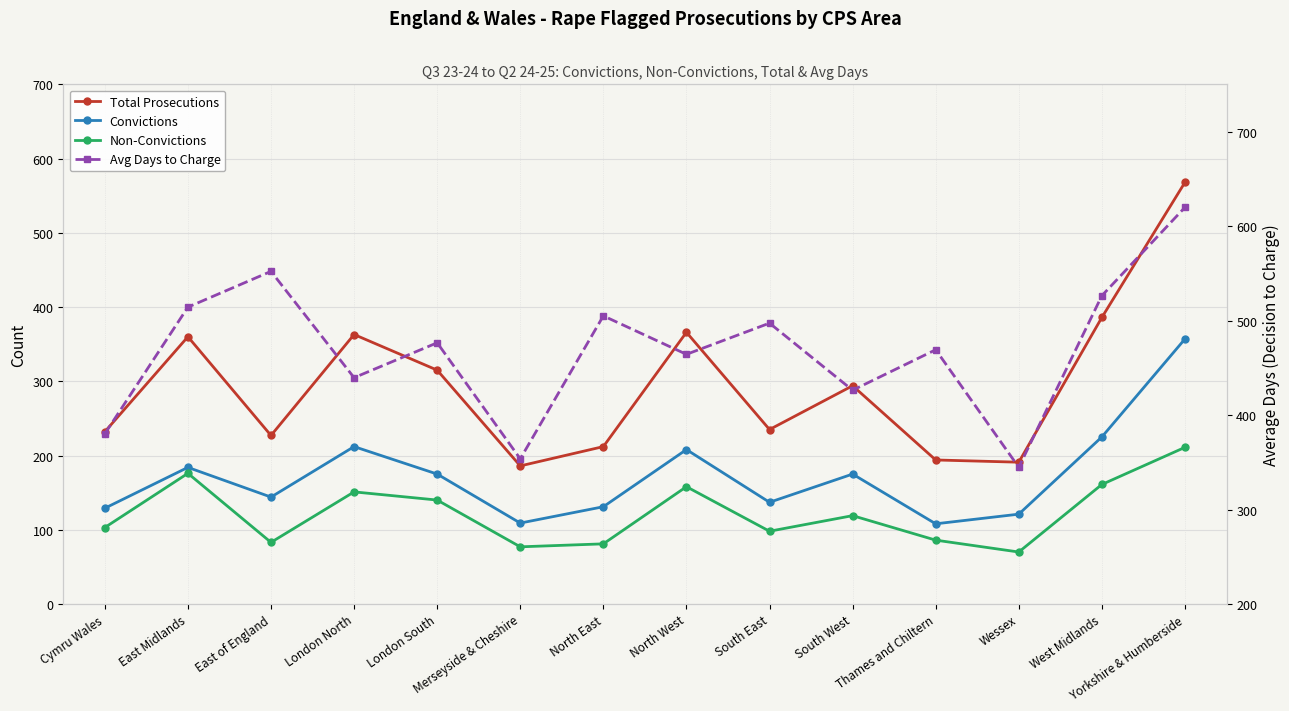

How many data points does each series have?

14